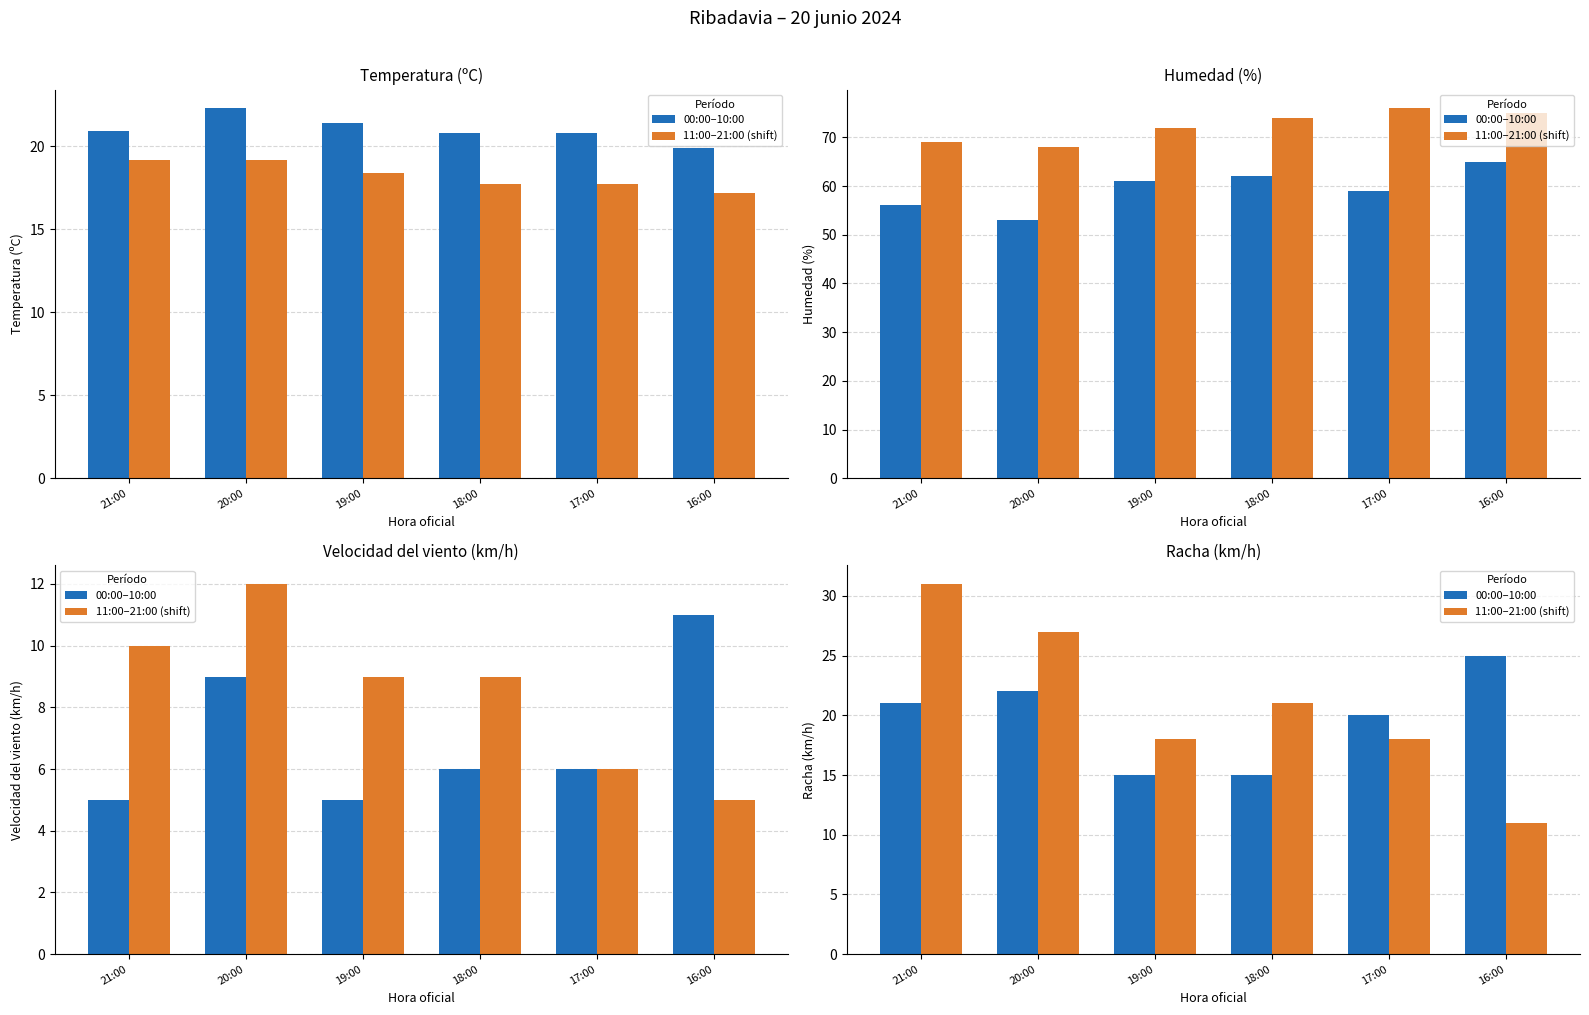

What are all the series names shown in the legend?

00:00–10:00, 11:00–21:00 (shift)